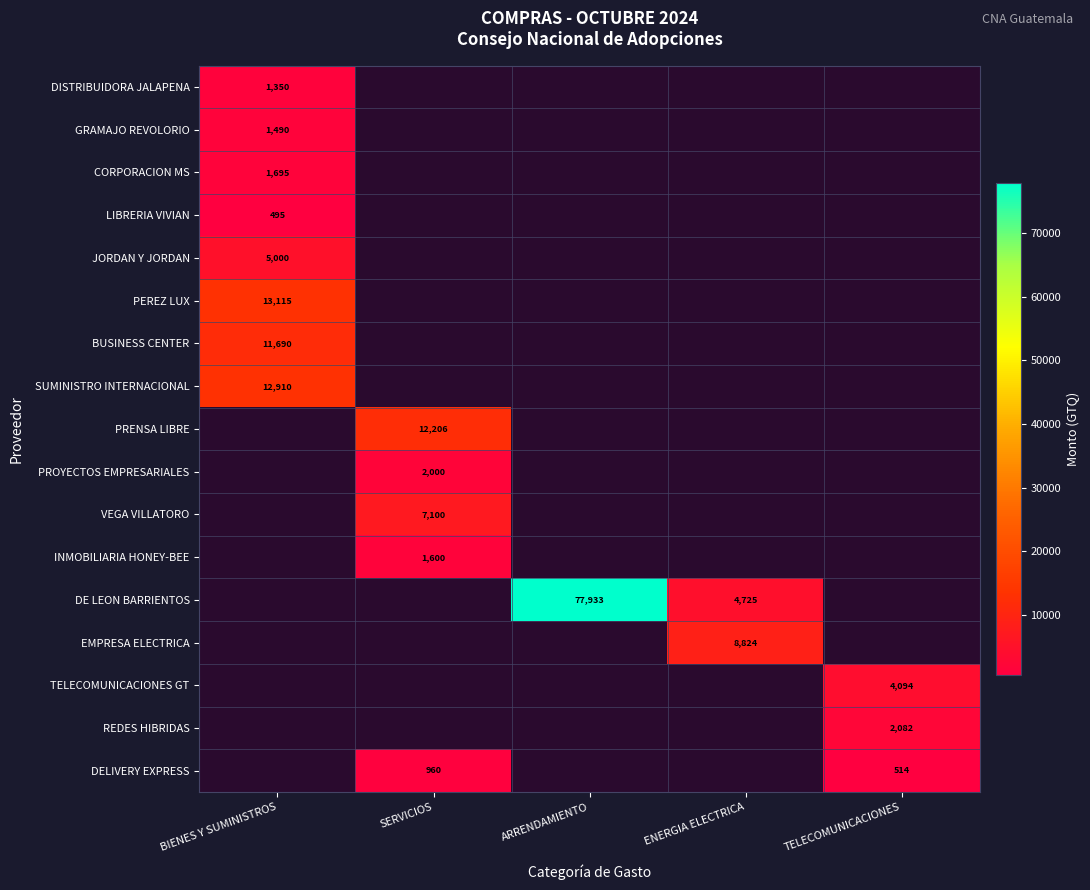

How many series are shown in this chart?

17